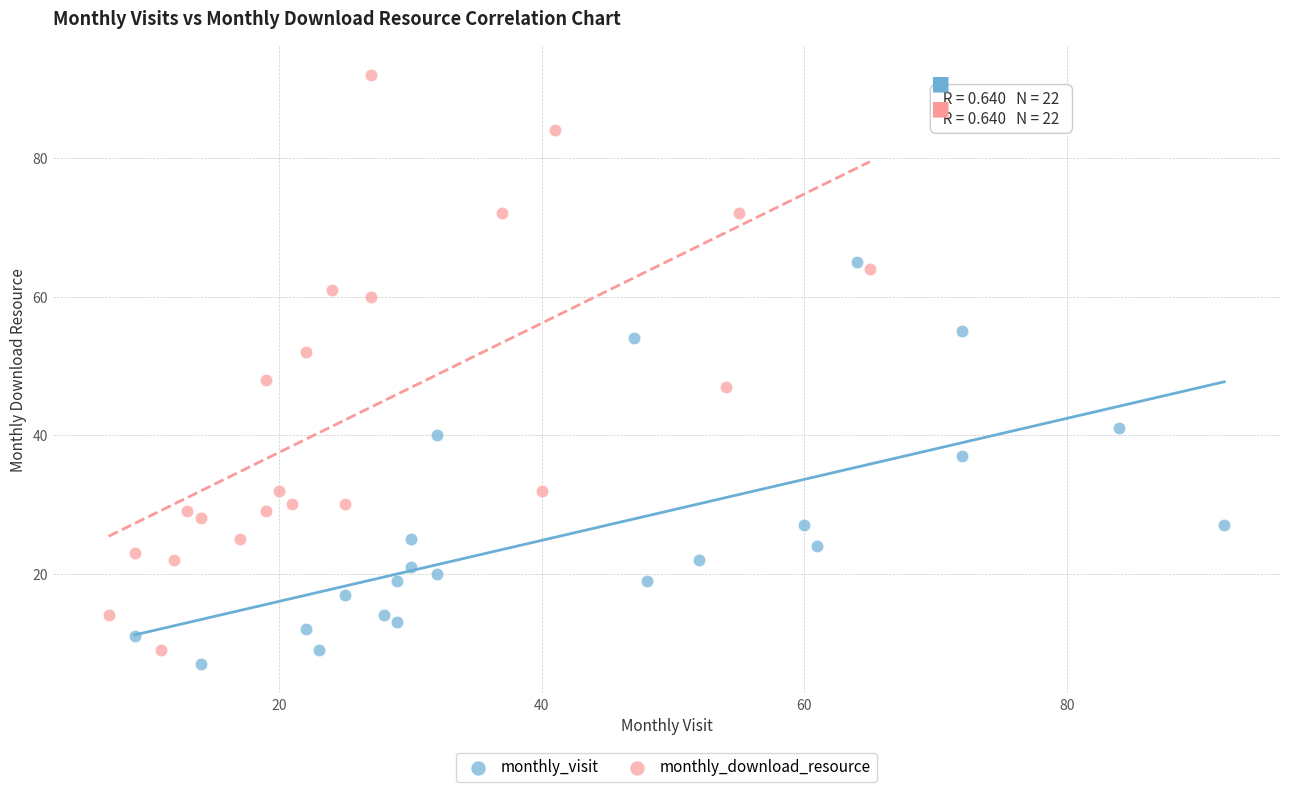

Which series has the widest spread of Y values?

monthly_download_resource